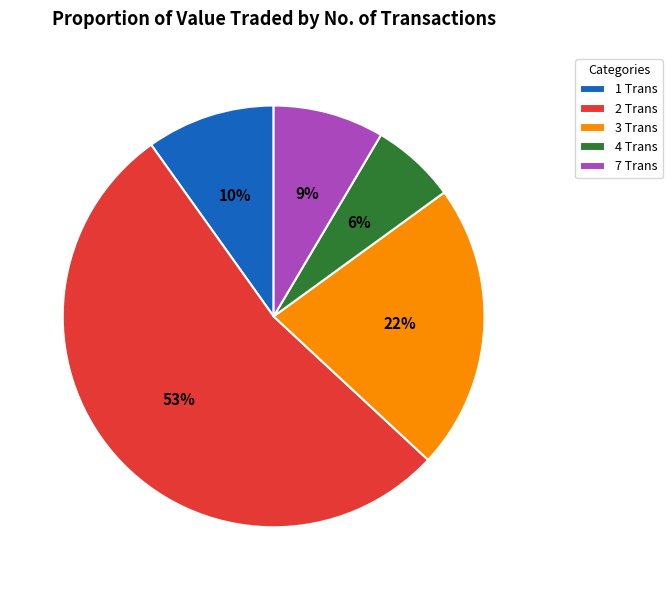

Does 2 Trans account for over 50% of the chart?

Yes